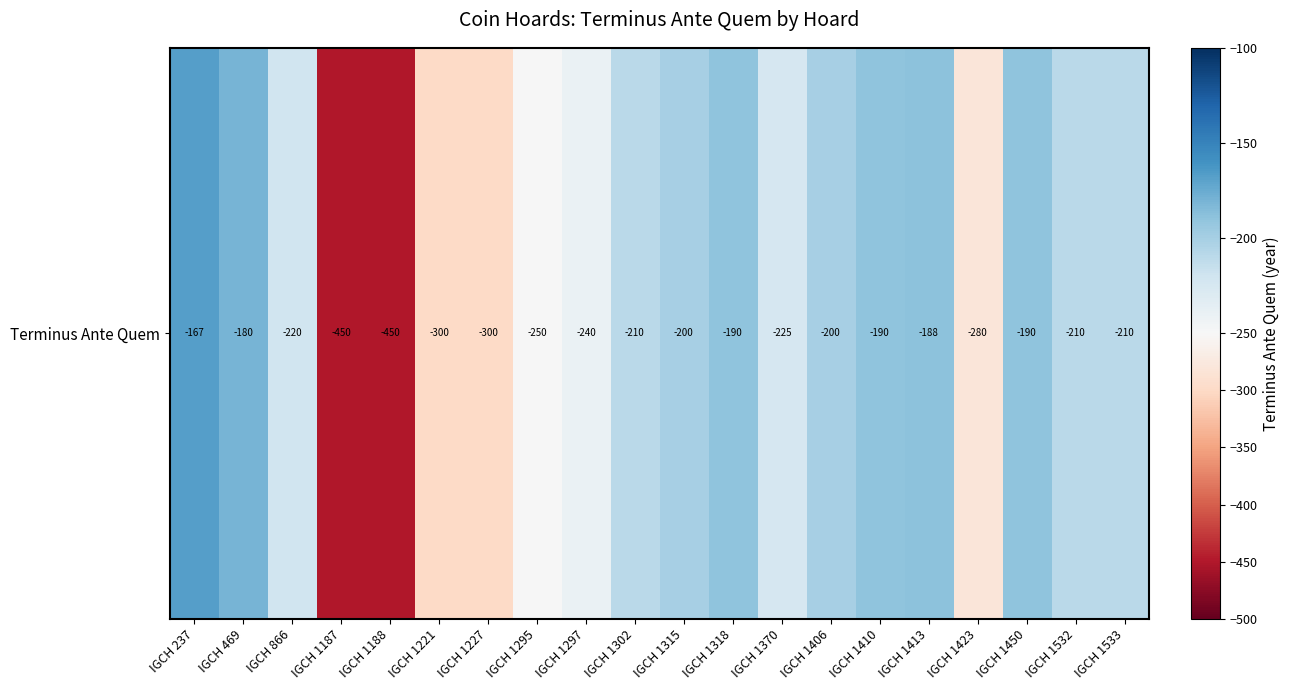

What is the change in value from IGCH 469 to IGCH 866?

-40